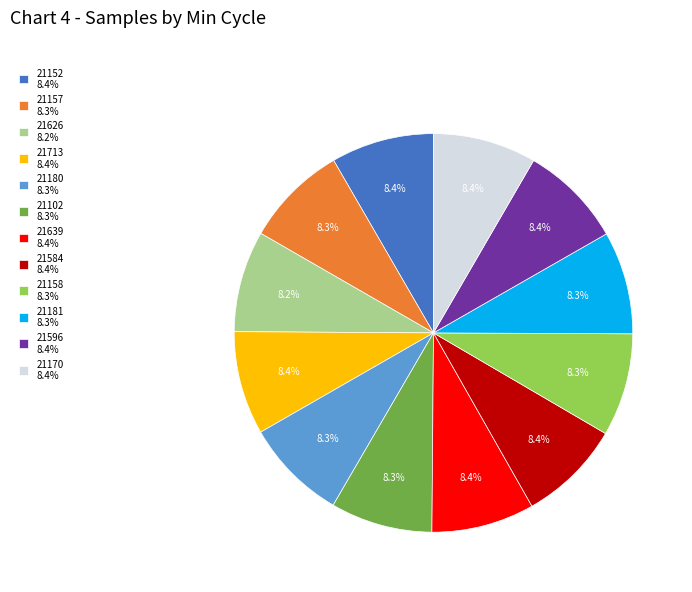

Is the sum of 21170 and 21102 greater than half?

No